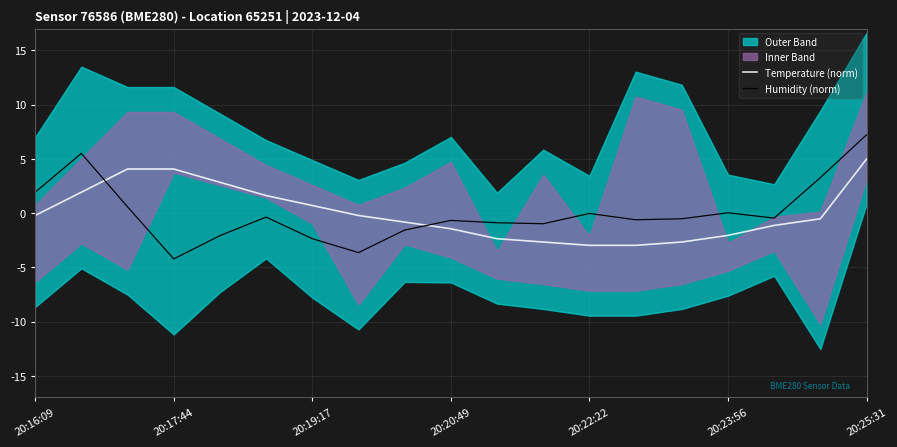

True or false: Temperature (norm) has a value of -0.5 at 17.

True